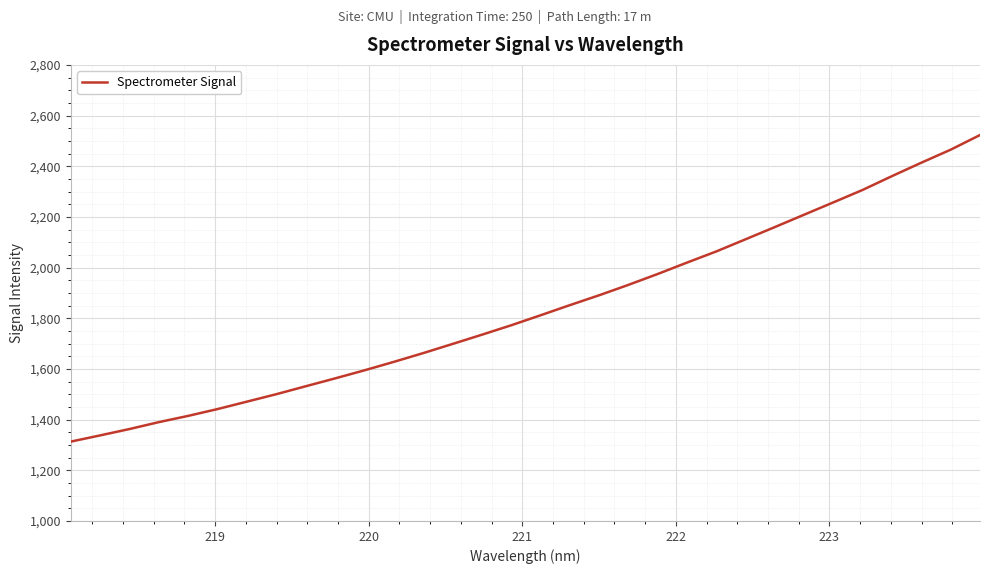

What is the difference between the maximum and minimum values?

1210.0